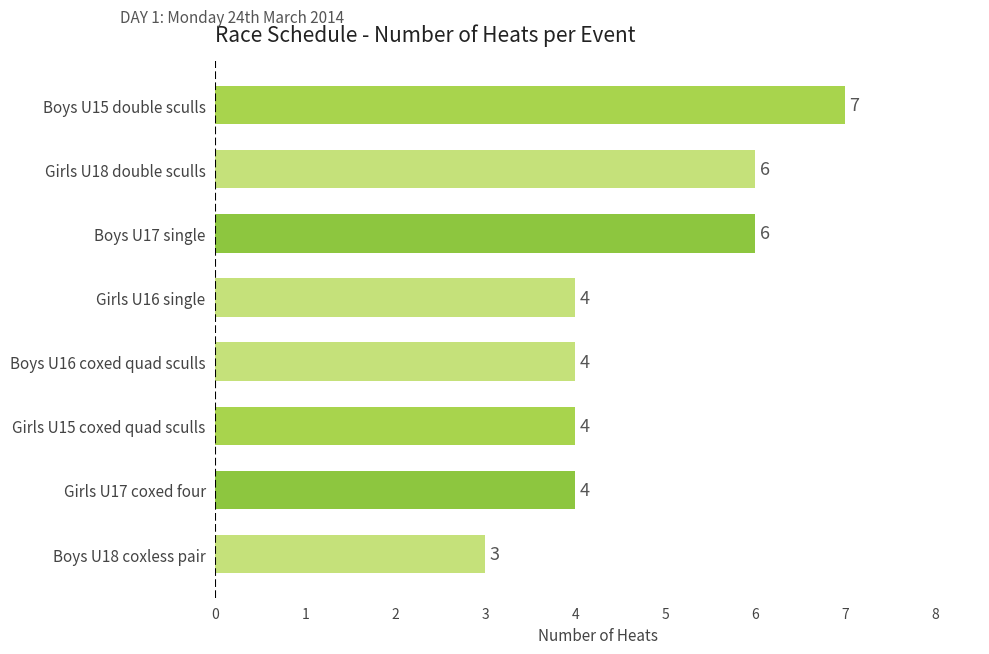

How many values are between 4 and 6?

6